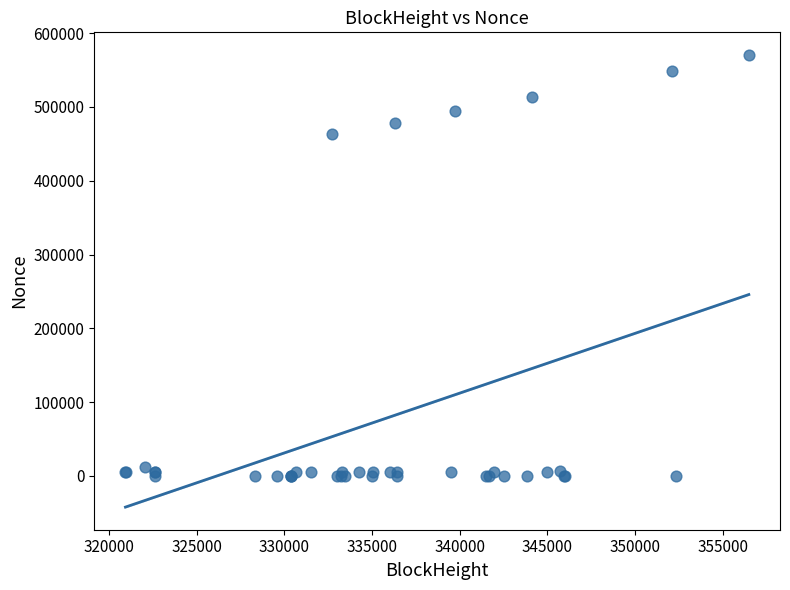

What Y value in the scatter plot is closest to 285239?

463265